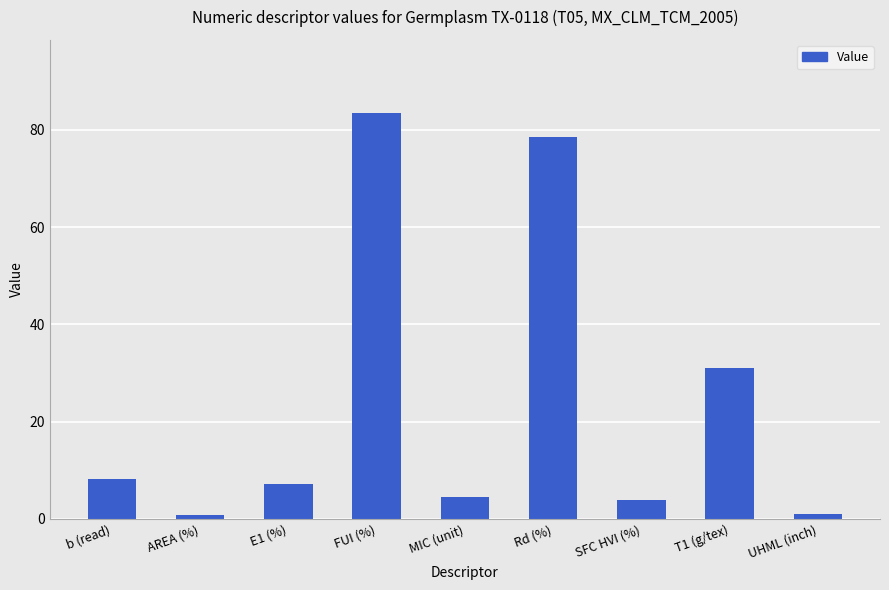

Which category has the highest value across all series?

FUI (%)